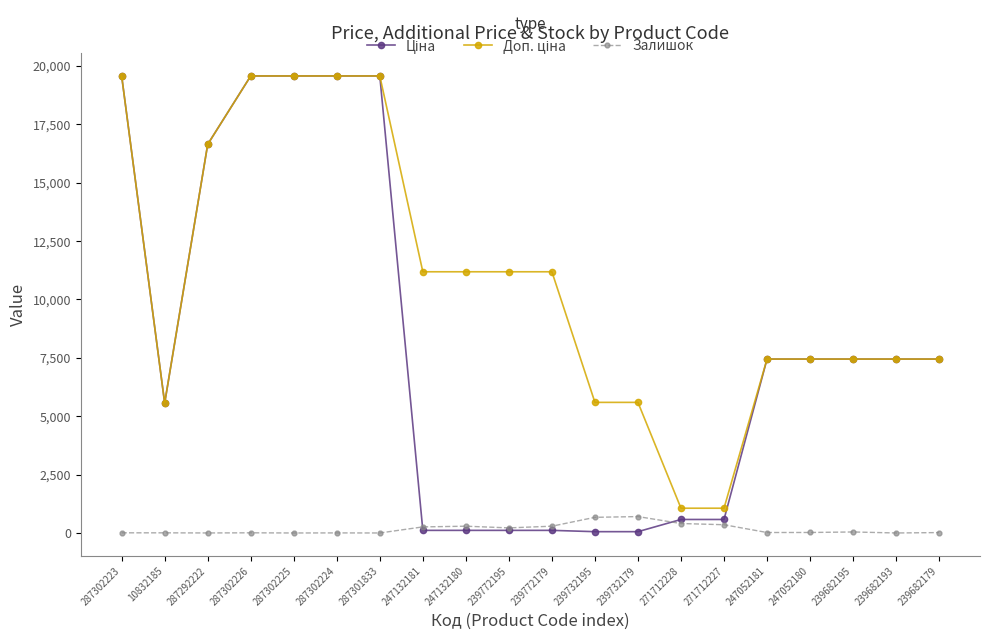

How many categories are shown in the chart?

20